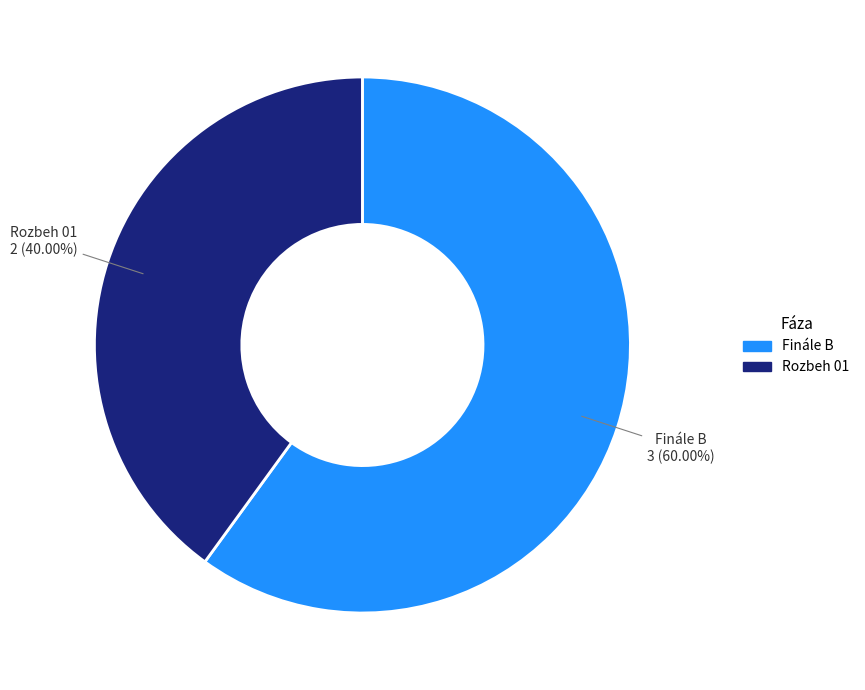

Count the number of slices in the pie.

2